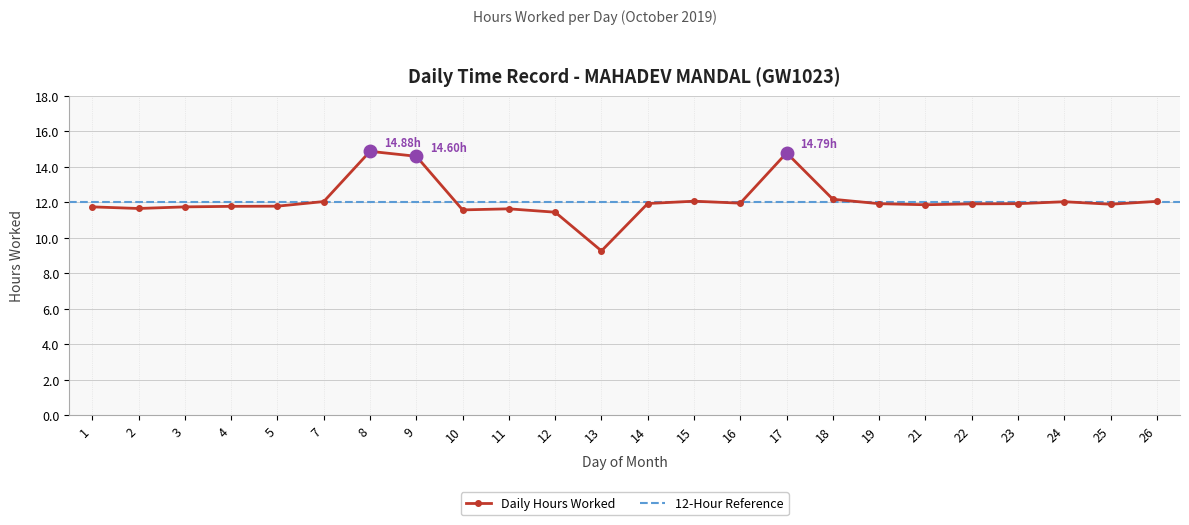

At which category does the chart reach its peak across all series?

8